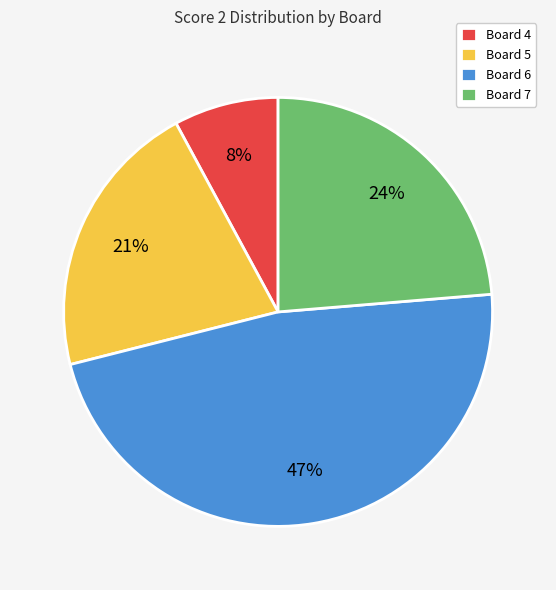

To the nearest percent, what is the difference between the Board 4 and Board 5 slice percentages?

13%